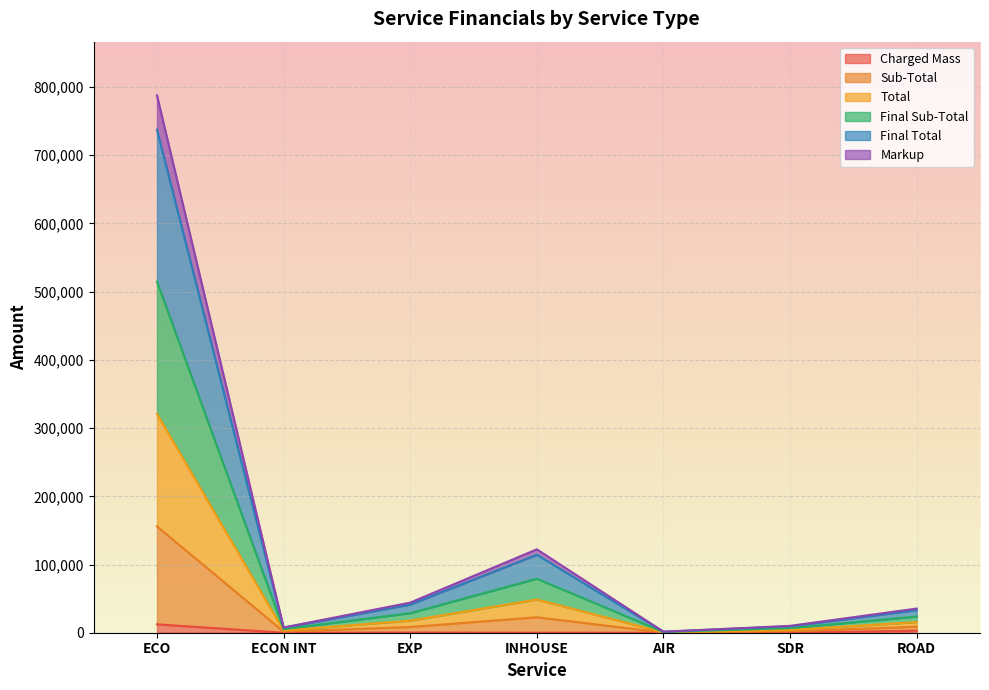

Which category has the highest value in the Markup series?

ECO